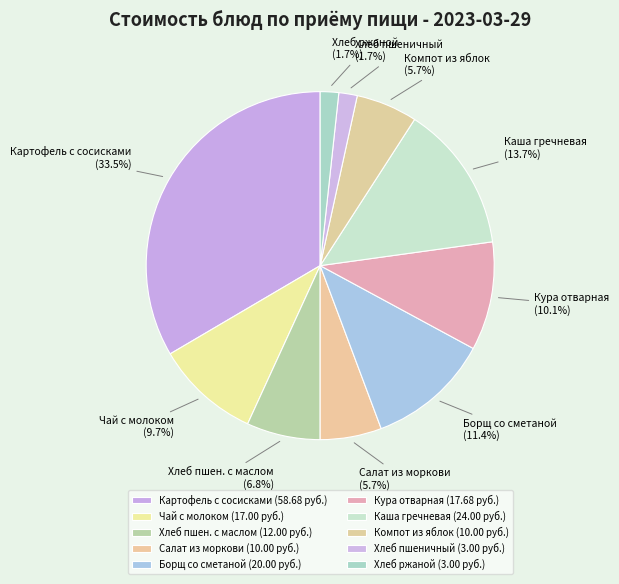

Combined, do Салат из моркови and Картофель с сосисками account for over 50%?

No